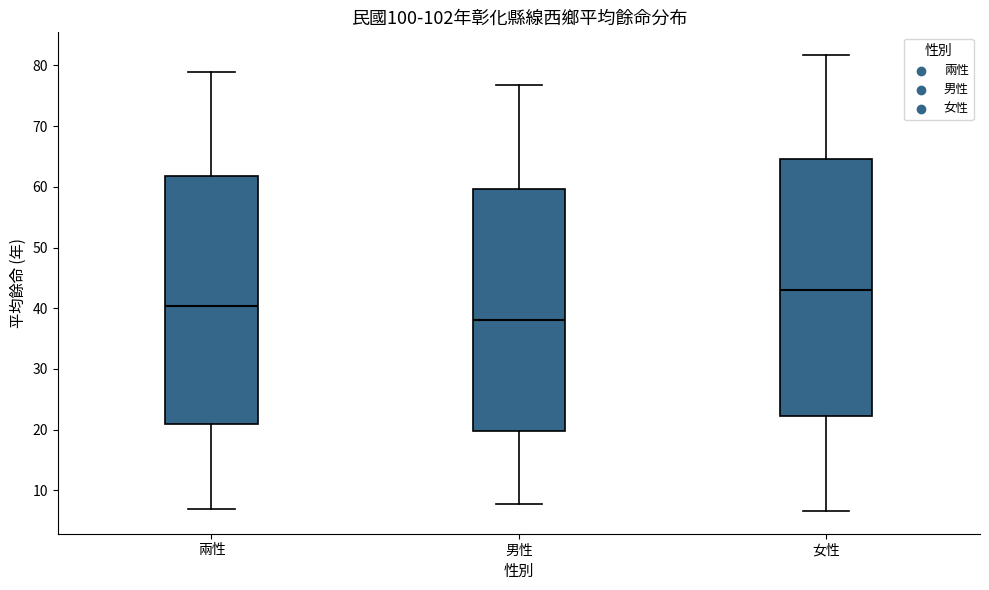

Where does the lower whisker of the box for 男性 end on the y-axis? The values are not printed on the chart, so give them approximately, as read against the axis.

8